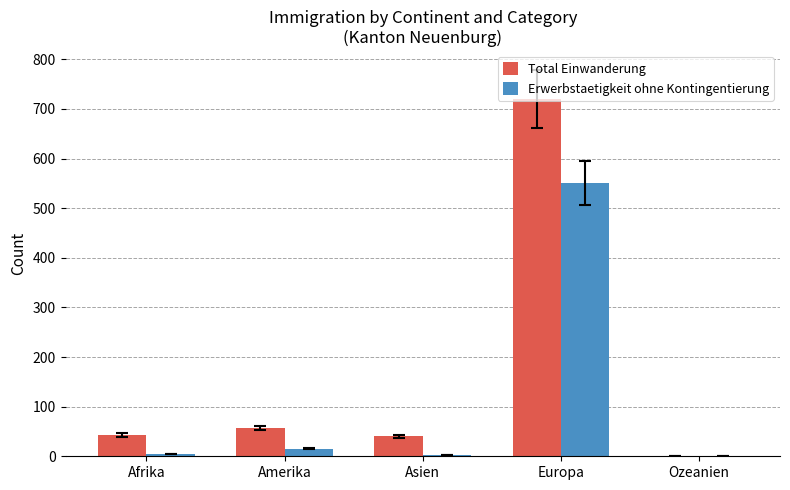

Is the value of Total Einwanderung at Asien greater than the value of Erwerbstaetigkeit ohne Kontingentierung at Europa?

No